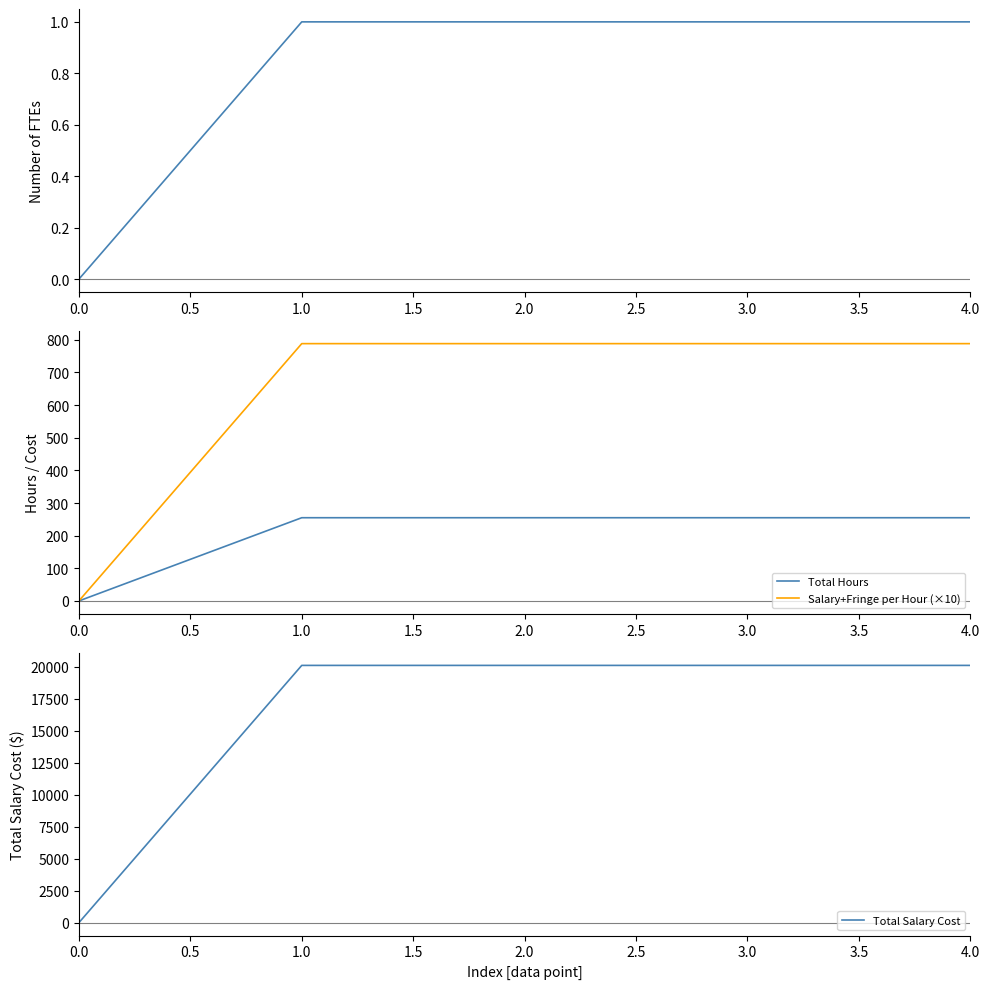

Reading right to left, what are all the values shown in this chart?

Number of FTEs: 1.0	1.0	1.0	1.0	0.0
Total Hours: 255.0	255.0	255.0	255.0	0.0
Salary+Fringe per Hour (×10): 788.4	788.4	788.4	788.4	0.0
Total Salary Cost: 20104.4	20104.4	20104.4	20104.4	0.0